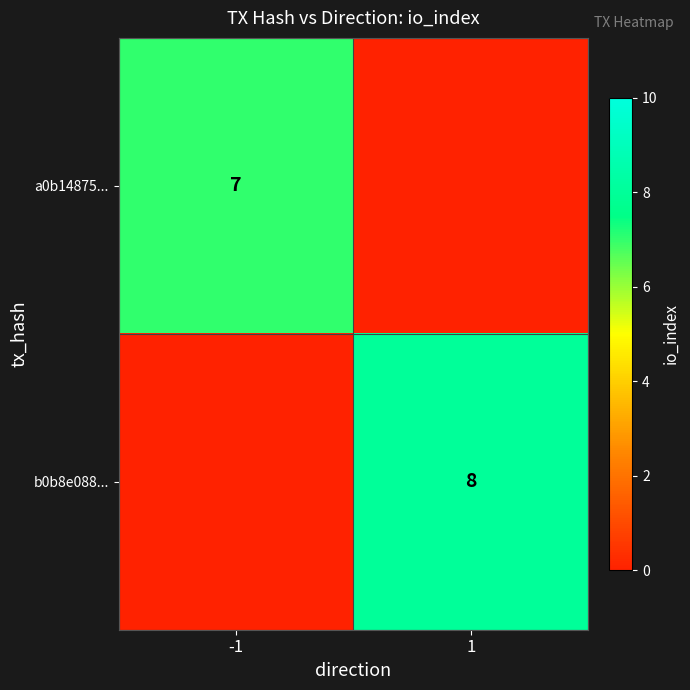

At which category does the chart reach its minimum across all series?

1